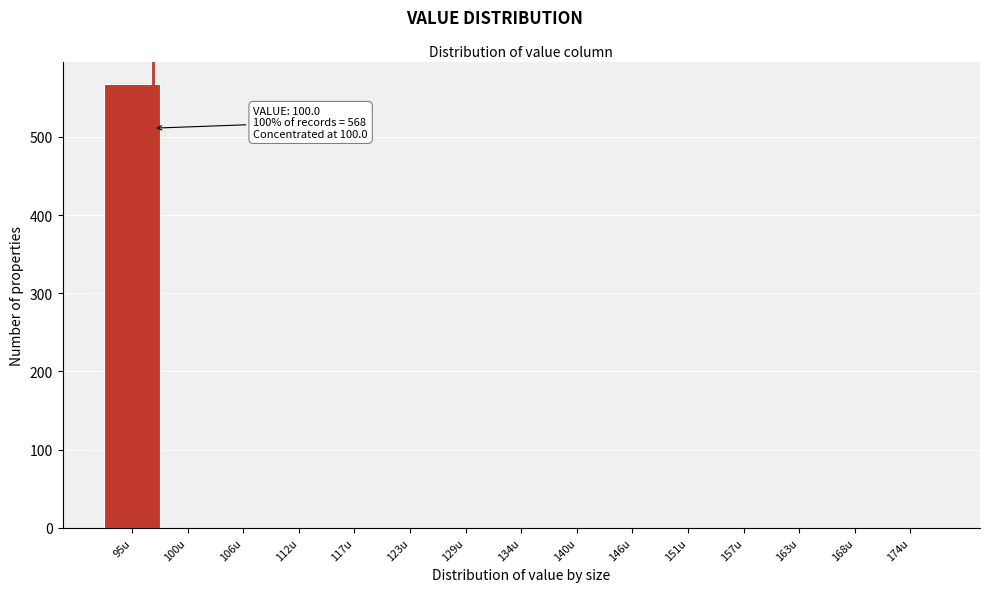

Reading left to right, what are all the values shown in this chart?

95u=568	100u=0	106u=0	112u=0	117u=0	123u=0	129u=0	134u=0	140u=0	146u=0	151u=0	157u=0	163u=0	168u=0	174u=0